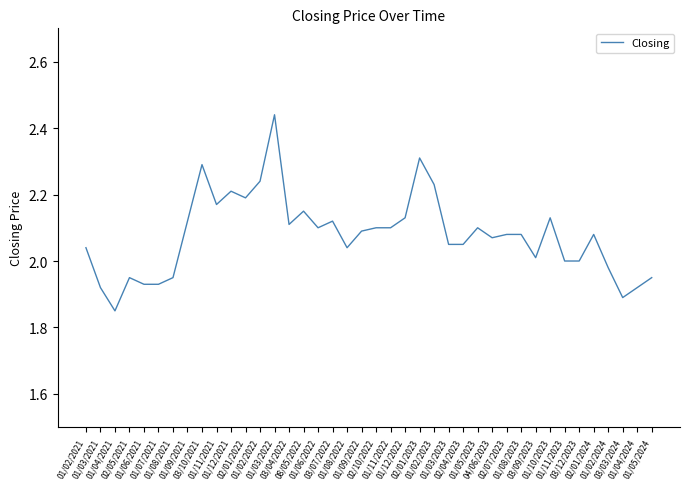

What is the difference between the maximum and minimum values?

0.6